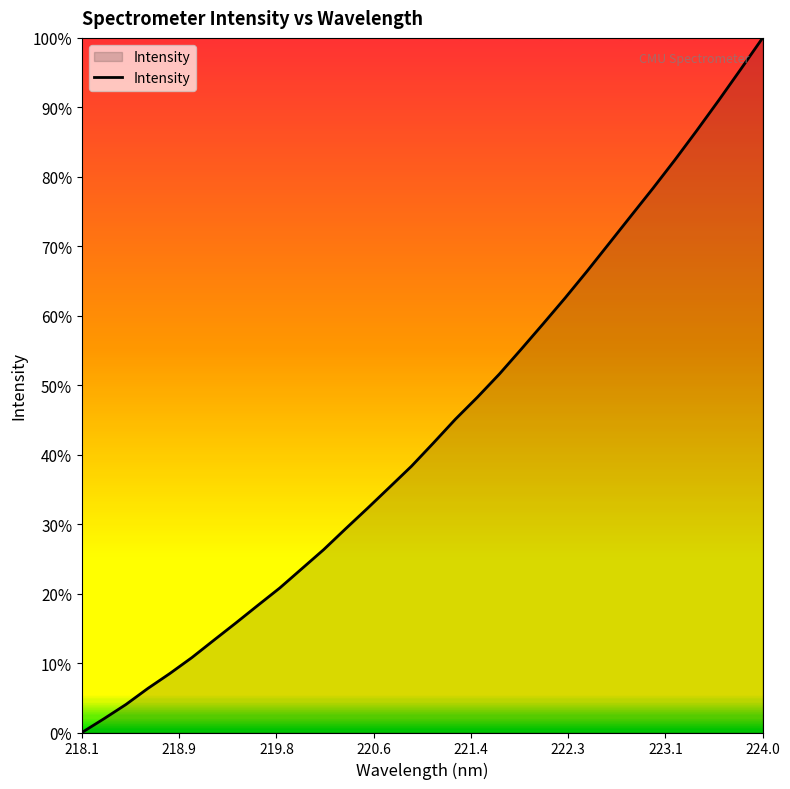

What is the maximum value shown in the chart?

100.0